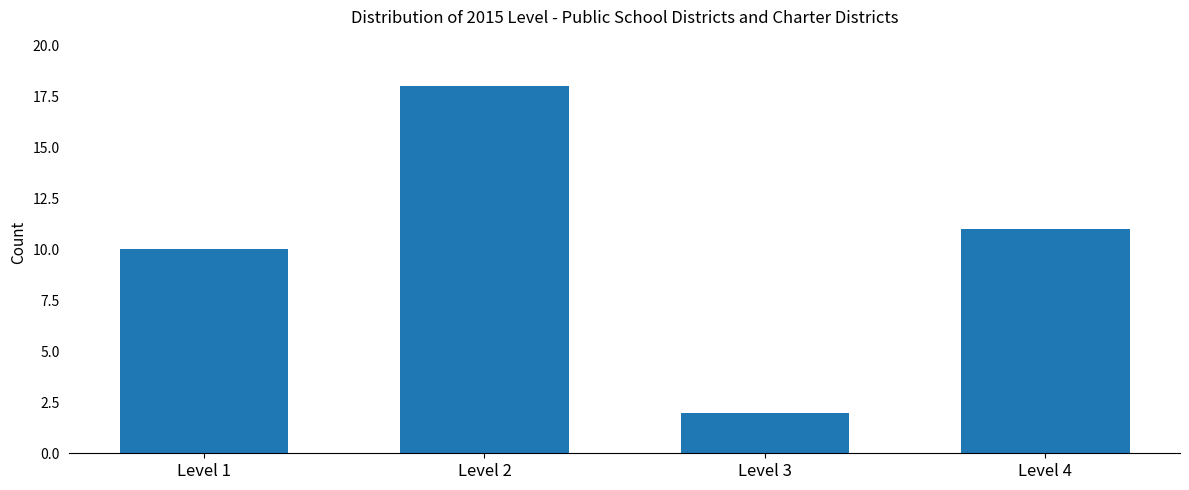

Is it true that the value at Level 4 is 11?

True